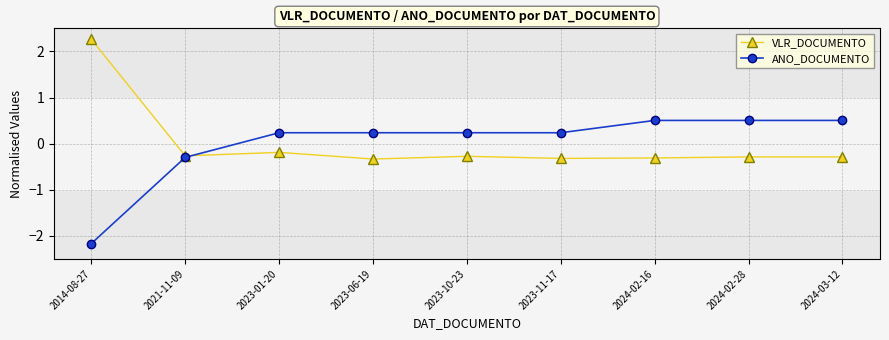

How many data points does each series have?

9